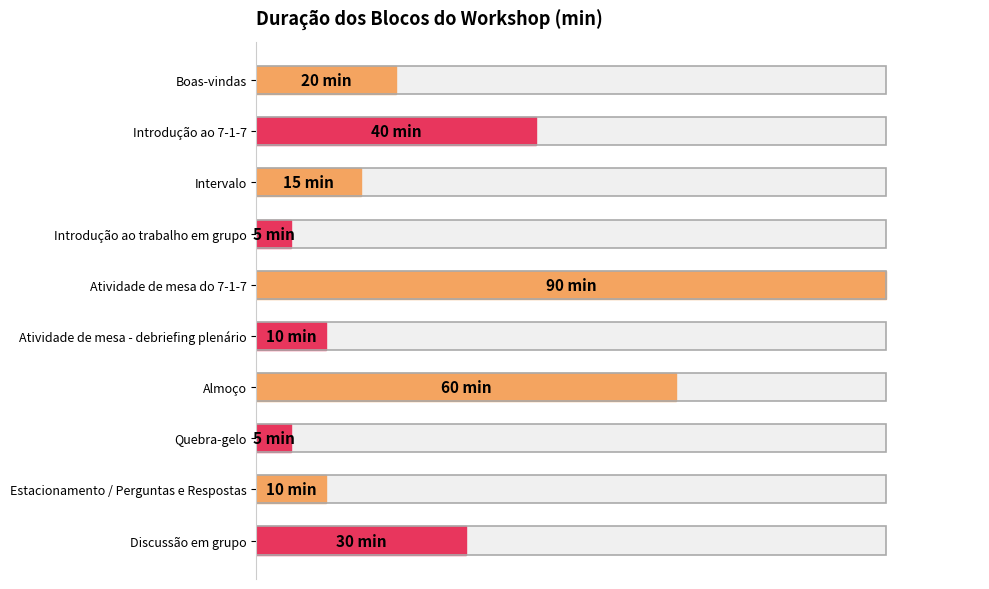

The chart shows a value of 10 at Estacionamento / Perguntas e Respostas. True or false?

True